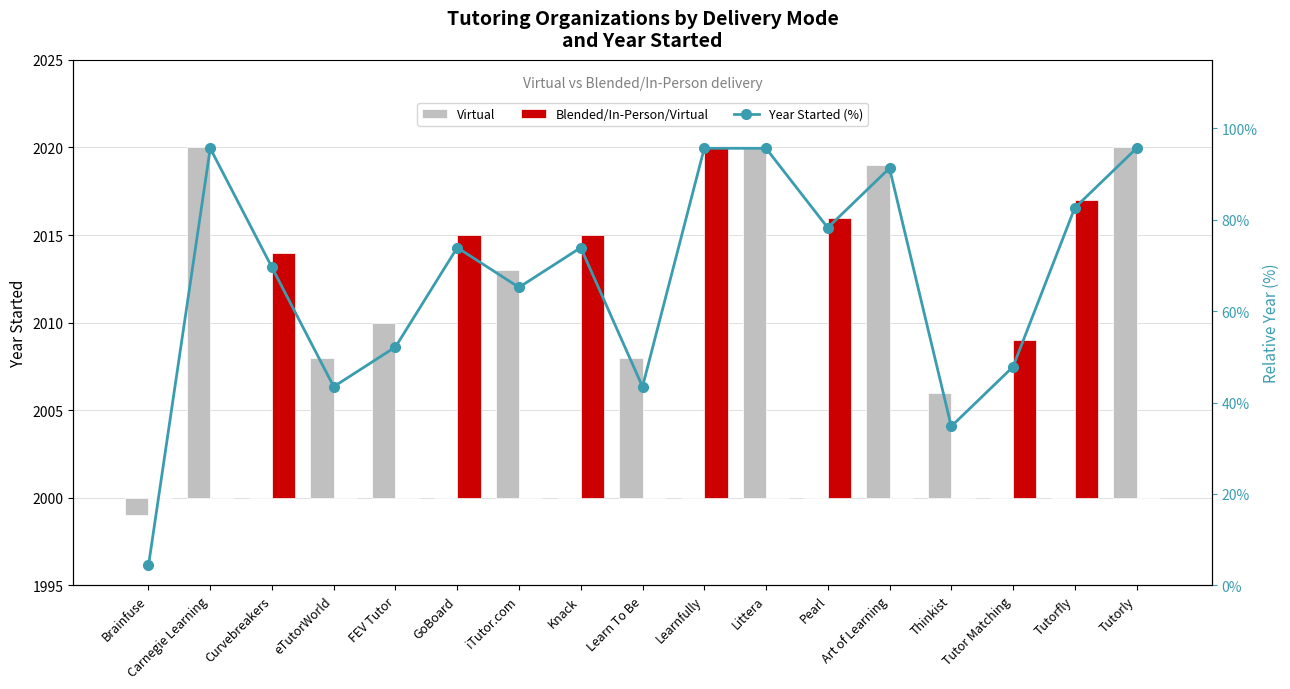

What is the smallest value displayed?

-1.0